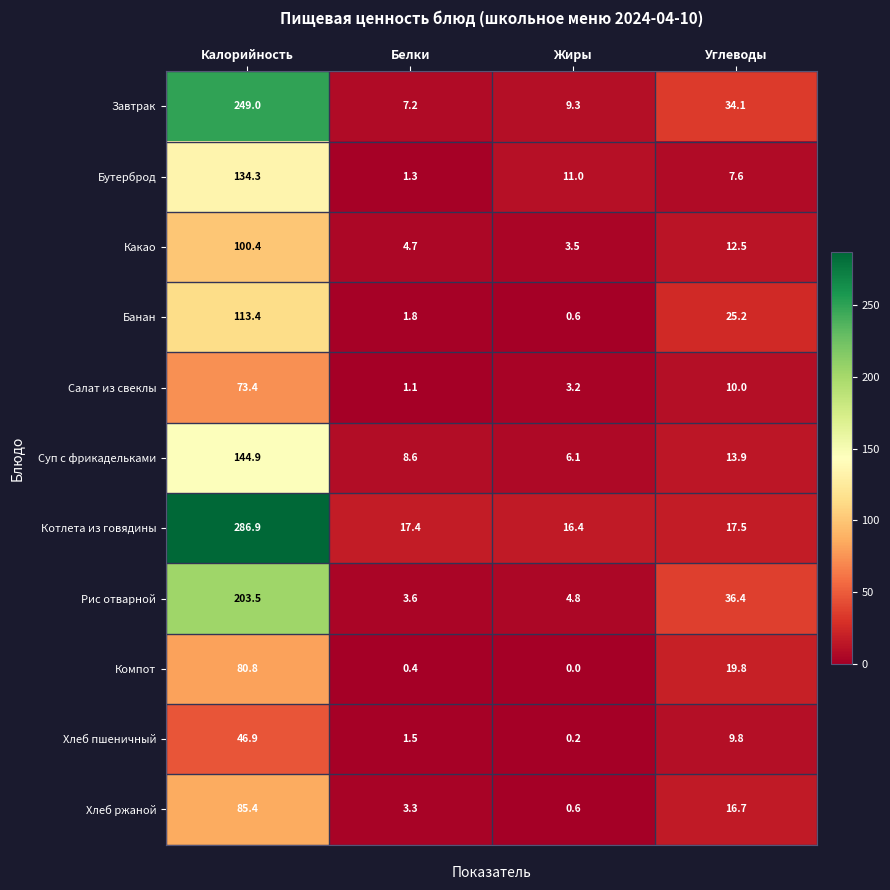

What is the total value across all series at Жиры?

55.7